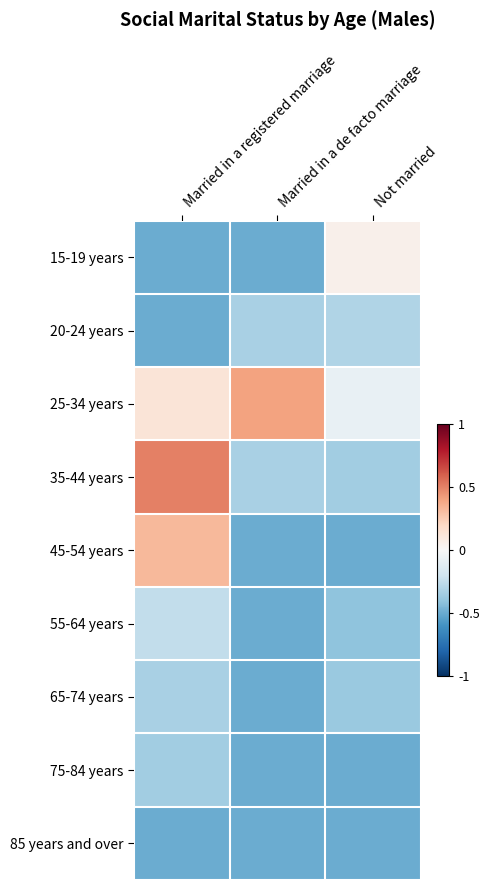

Reading left to right, transcribe all the data shown in this chart.

15-19 years: Married in a registered marriage=-0.5	Married in a de facto marriage=-0.5	Not married=0.1
20-24 years: Married in a registered marriage=-0.5	Married in a de facto marriage=-0.3	Not married=-0.3
25-34 years: Married in a registered marriage=0.1	Married in a de facto marriage=0.4	Not married=-0.1
35-44 years: Married in a registered marriage=0.5	Married in a de facto marriage=-0.3	Not married=-0.3
45-54 years: Married in a registered marriage=0.3	Married in a de facto marriage=-0.5	Not married=-0.5
55-64 years: Married in a registered marriage=-0.2	Married in a de facto marriage=-0.5	Not married=-0.4
65-74 years: Married in a registered marriage=-0.3	Married in a de facto marriage=-0.5	Not married=-0.4
75-84 years: Married in a registered marriage=-0.3	Married in a de facto marriage=-0.5	Not married=-0.5
85 years and over: Married in a registered marriage=-0.5	Married in a de facto marriage=-0.5	Not married=-0.5